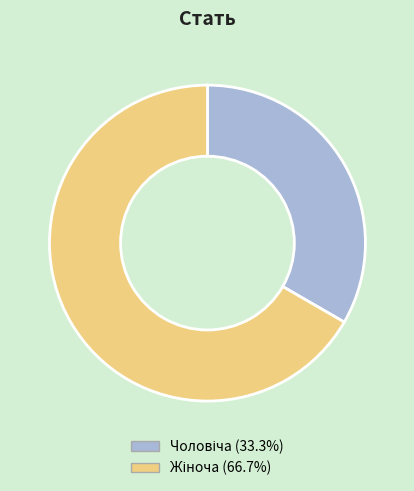

Is there a majority slice in this chart?

Yes